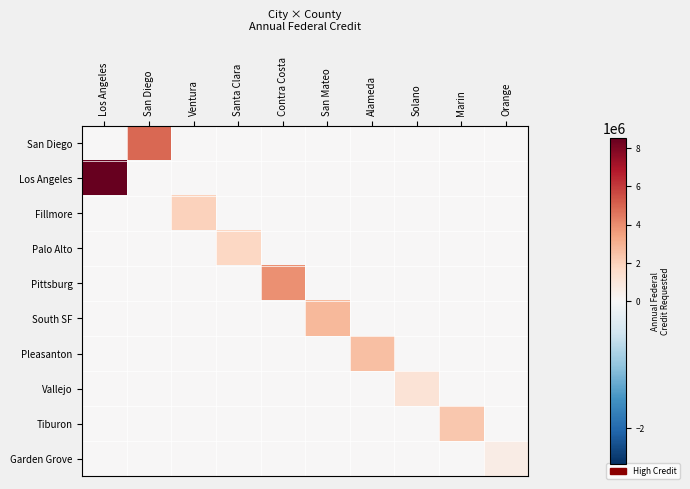

Reading left to right, what are all the values shown in this chart?

San Diego: Los Angeles=0.0	San Diego=4882214.7	Ventura=0.0	Santa Clara=0.0	Contra Costa=0.0	San Mateo=0.0	Alameda=0.0	Solano=0.0	Marin=0.0	Orange=0.0
Los Angeles: Los Angeles=8553610.2	San Diego=0.0	Ventura=0.0	Santa Clara=0.0	Contra Costa=0.0	San Mateo=0.0	Alameda=0.0	Solano=0.0	Marin=0.0	Orange=0.0
Fillmore: Los Angeles=0.0	San Diego=0.0	Ventura=1953064.8	Santa Clara=0.0	Contra Costa=0.0	San Mateo=0.0	Alameda=0.0	Solano=0.0	Marin=0.0	Orange=0.0
Palo Alto: Los Angeles=0.0	San Diego=0.0	Ventura=0.0	Santa Clara=1792883.0	Contra Costa=0.0	San Mateo=0.0	Alameda=0.0	Solano=0.0	Marin=0.0	Orange=0.0
Pittsburg: Los Angeles=0.0	San Diego=0.0	Ventura=0.0	Santa Clara=0.0	Contra Costa=3912641.0	San Mateo=0.0	Alameda=0.0	Solano=0.0	Marin=0.0	Orange=0.0
South SF: Los Angeles=0.0	San Diego=0.0	Ventura=0.0	Santa Clara=0.0	Contra Costa=0.0	San Mateo=2785123.0	Alameda=0.0	Solano=0.0	Marin=0.0	Orange=0.0
Pleasanton: Los Angeles=0.0	San Diego=0.0	Ventura=0.0	Santa Clara=0.0	Contra Costa=0.0	San Mateo=0.0	Alameda=2598156.5	Solano=0.0	Marin=0.0	Orange=0.0
Vallejo: Los Angeles=0.0	San Diego=0.0	Ventura=0.0	Santa Clara=0.0	Contra Costa=0.0	San Mateo=0.0	Alameda=0.0	Solano=1155331.9	Marin=0.0	Orange=0.0
Tiburon: Los Angeles=0.0	San Diego=0.0	Ventura=0.0	Santa Clara=0.0	Contra Costa=0.0	San Mateo=0.0	Alameda=0.0	Solano=0.0	Marin=2287886.0	Orange=0.0
Garden Grove: Los Angeles=0.0	San Diego=0.0	Ventura=0.0	Santa Clara=0.0	Contra Costa=0.0	San Mateo=0.0	Alameda=0.0	Solano=0.0	Marin=0.0	Orange=607594.0